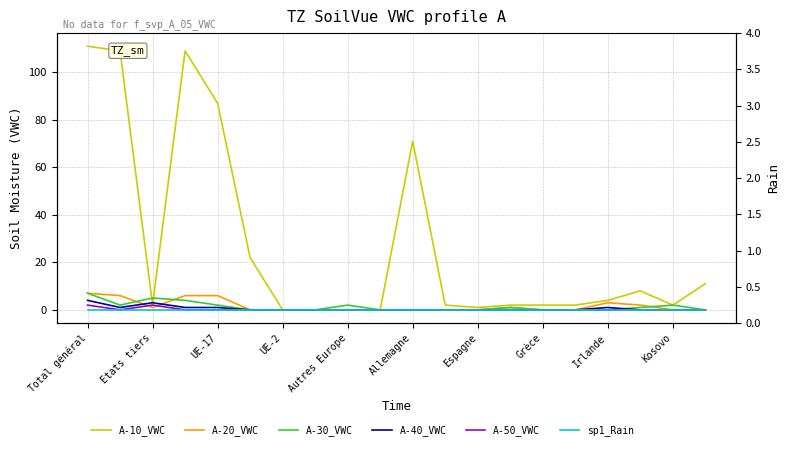

Where is A-50_VWC nearest to the value 1?

Total général